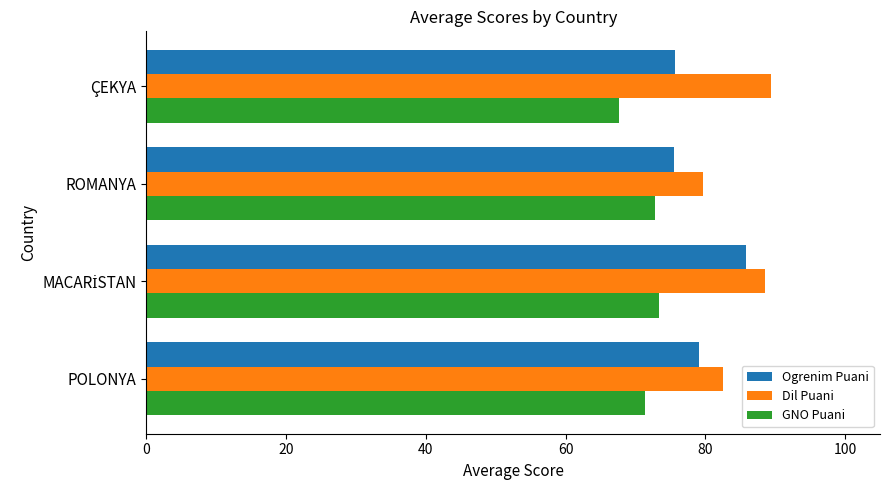

Count the number of data series in this chart.

3